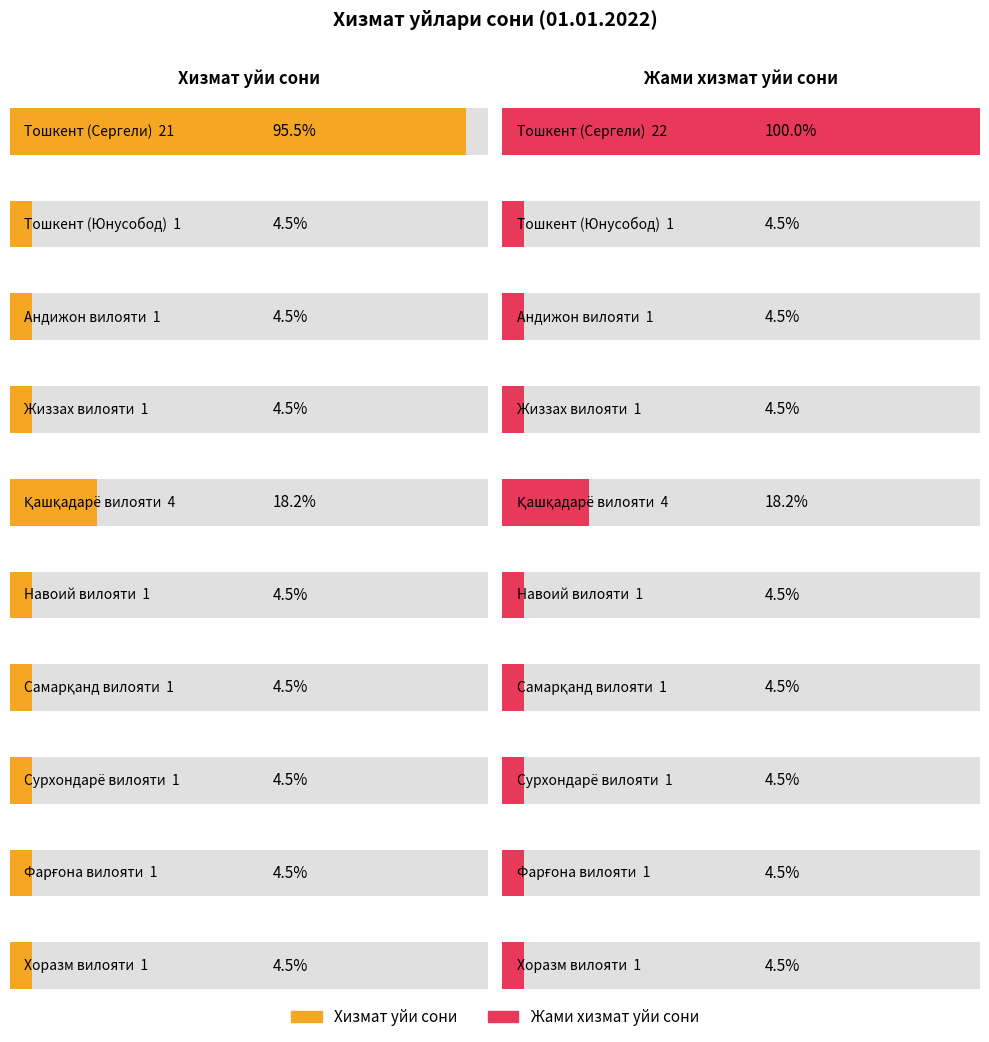

At which category does the chart reach its minimum across all series?

Тошкент (Юнусобод)